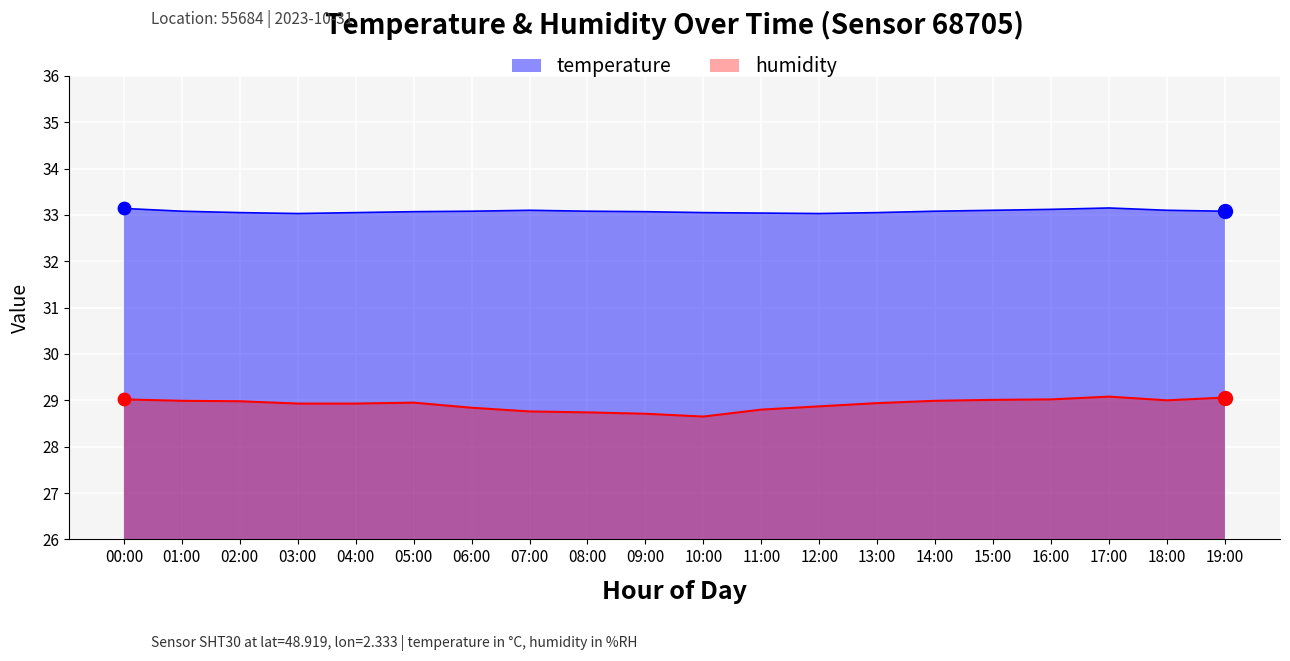

Which series contains the lowest Y value?

humidity